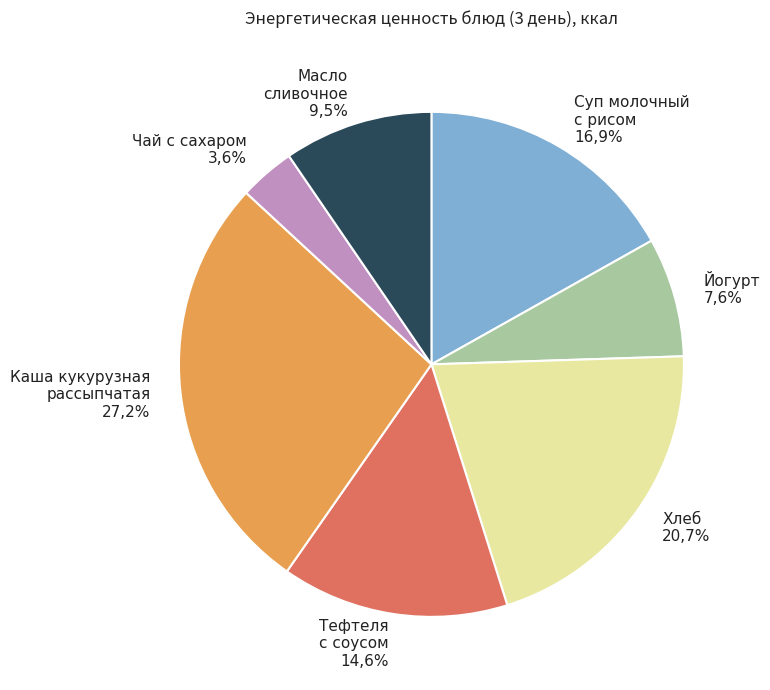

How many slices are in this pie chart?

7